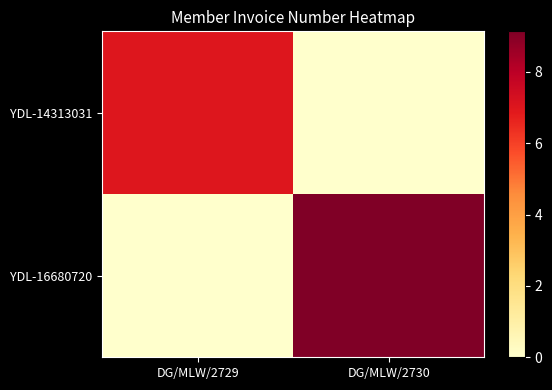

At how many categories does at least one series exceed 4911367418?

2